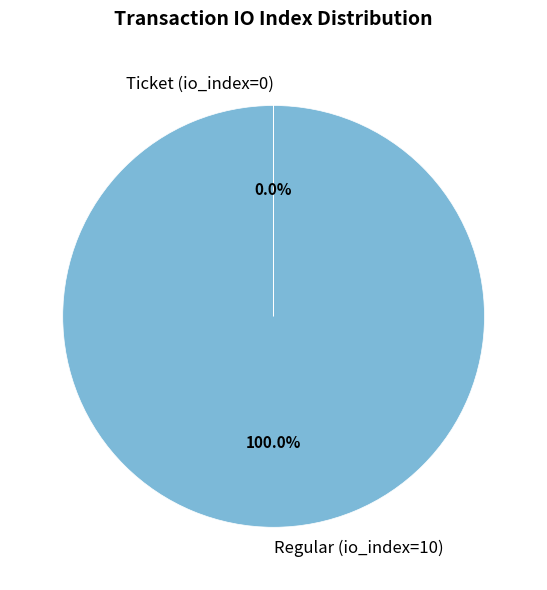

Is it true that Regular (io_index=10) is 100% of the pie?

True